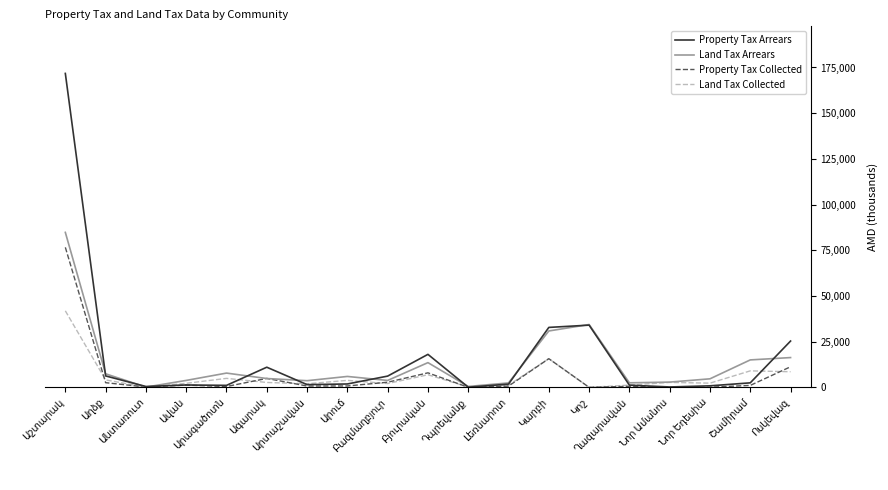

List the series in order of their peak value, highest first.

Property Tax Arrears, Land Tax Arrears, Property Tax Collected, Land Tax Collected